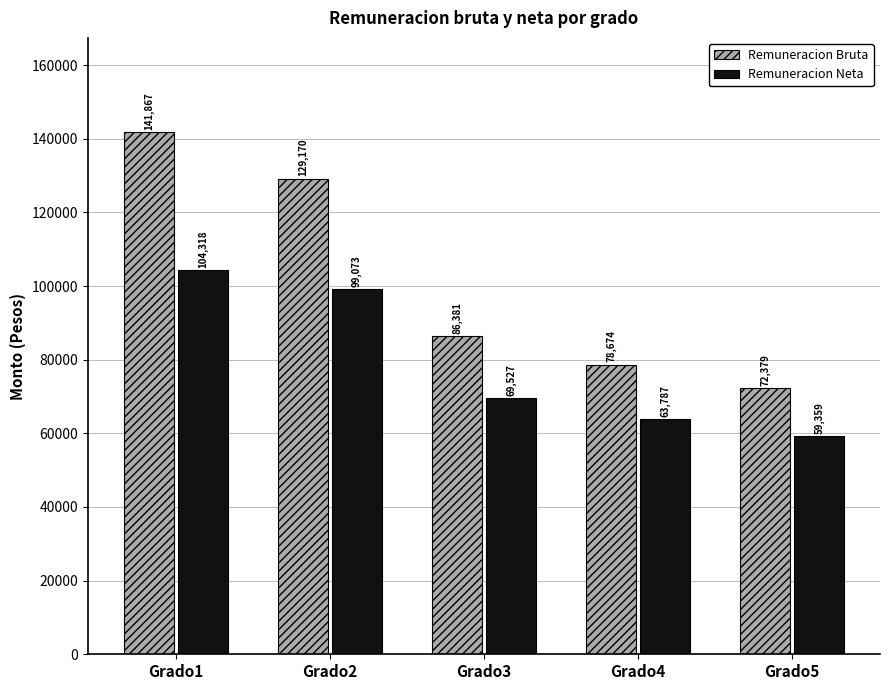

Which series changed the most between Grado1 and Grado4?

Remuneracion Bruta